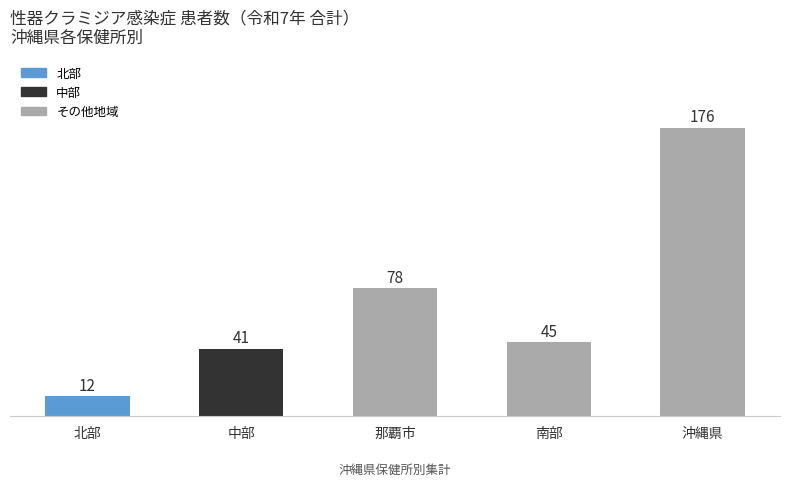

Rank the categories by value from lowest to highest.

北部, 中部, 南部, 那覇市, 沖縄県